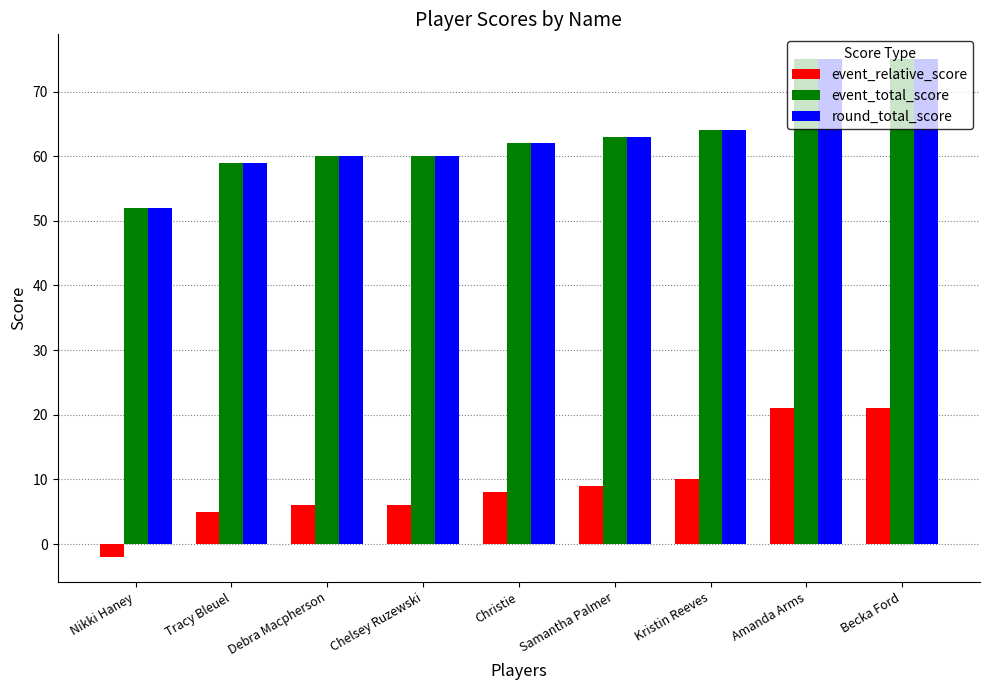

What is the maximum value for round_total_score?

75